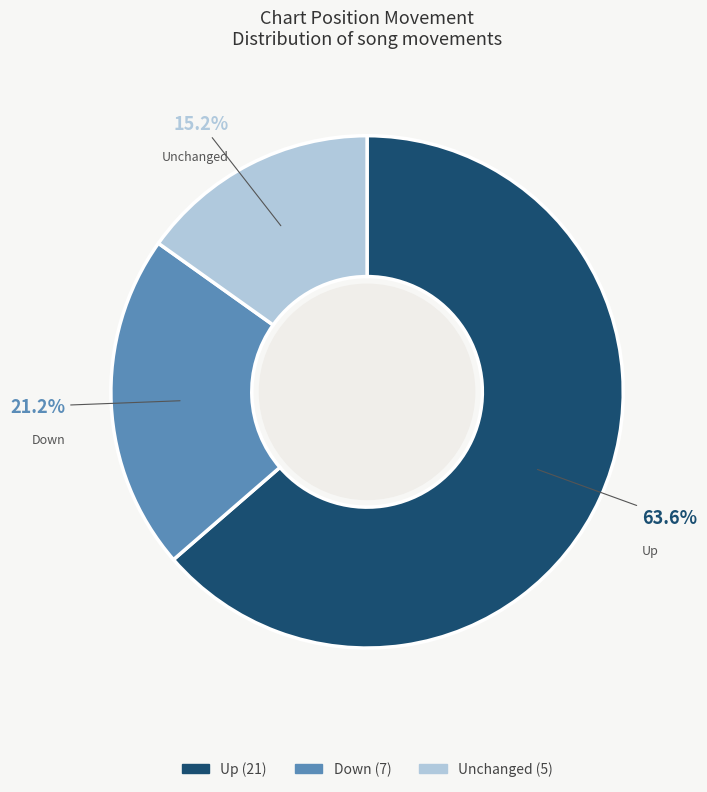

Does Up represent more than half of the total?

Yes